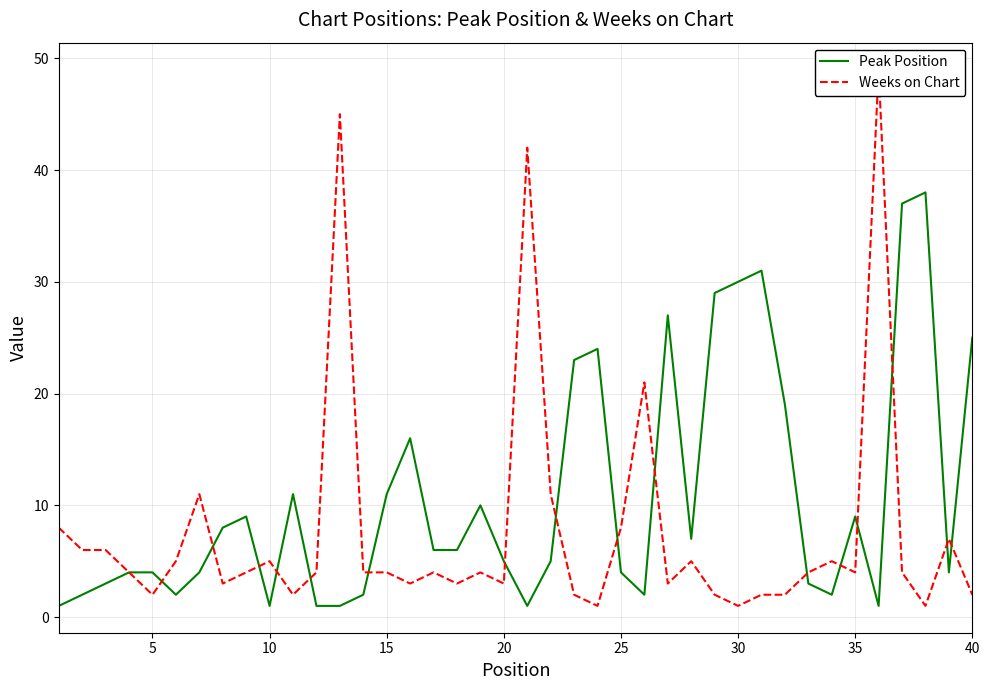

At how many categories does at least one series exceed 18?

14